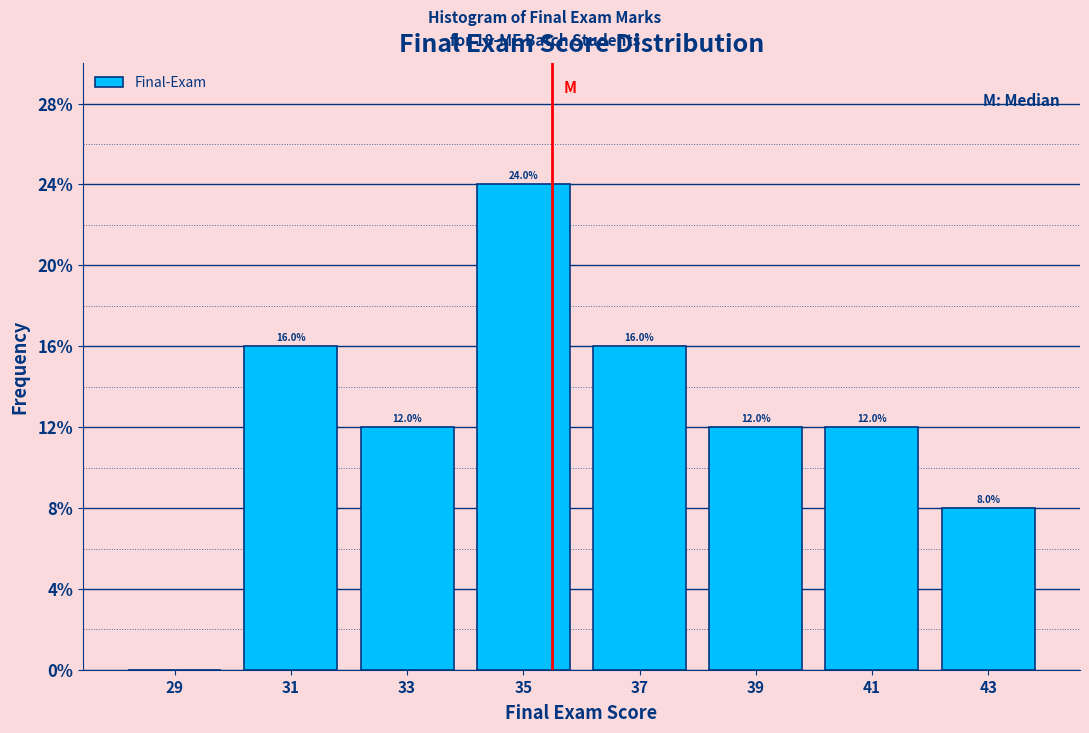

Which range on the x-axis has the tallest bar?

34 to 36